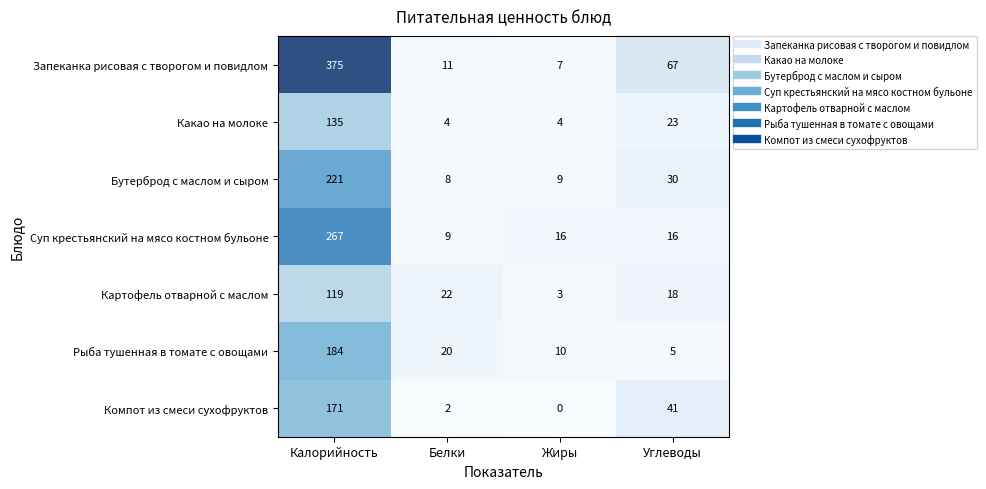

Which series has the largest range (max minus min)?

Запеканка рисовая с творогом и повидлом